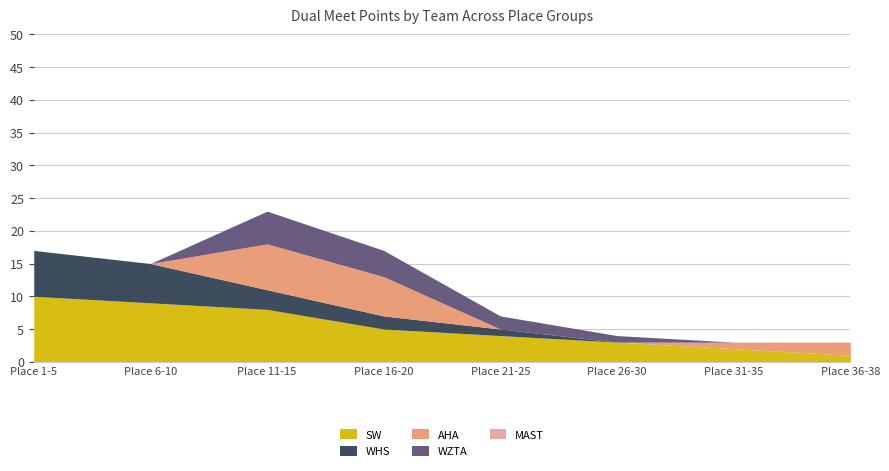

Is it true that SW equals 2 at Place 31-35?

True